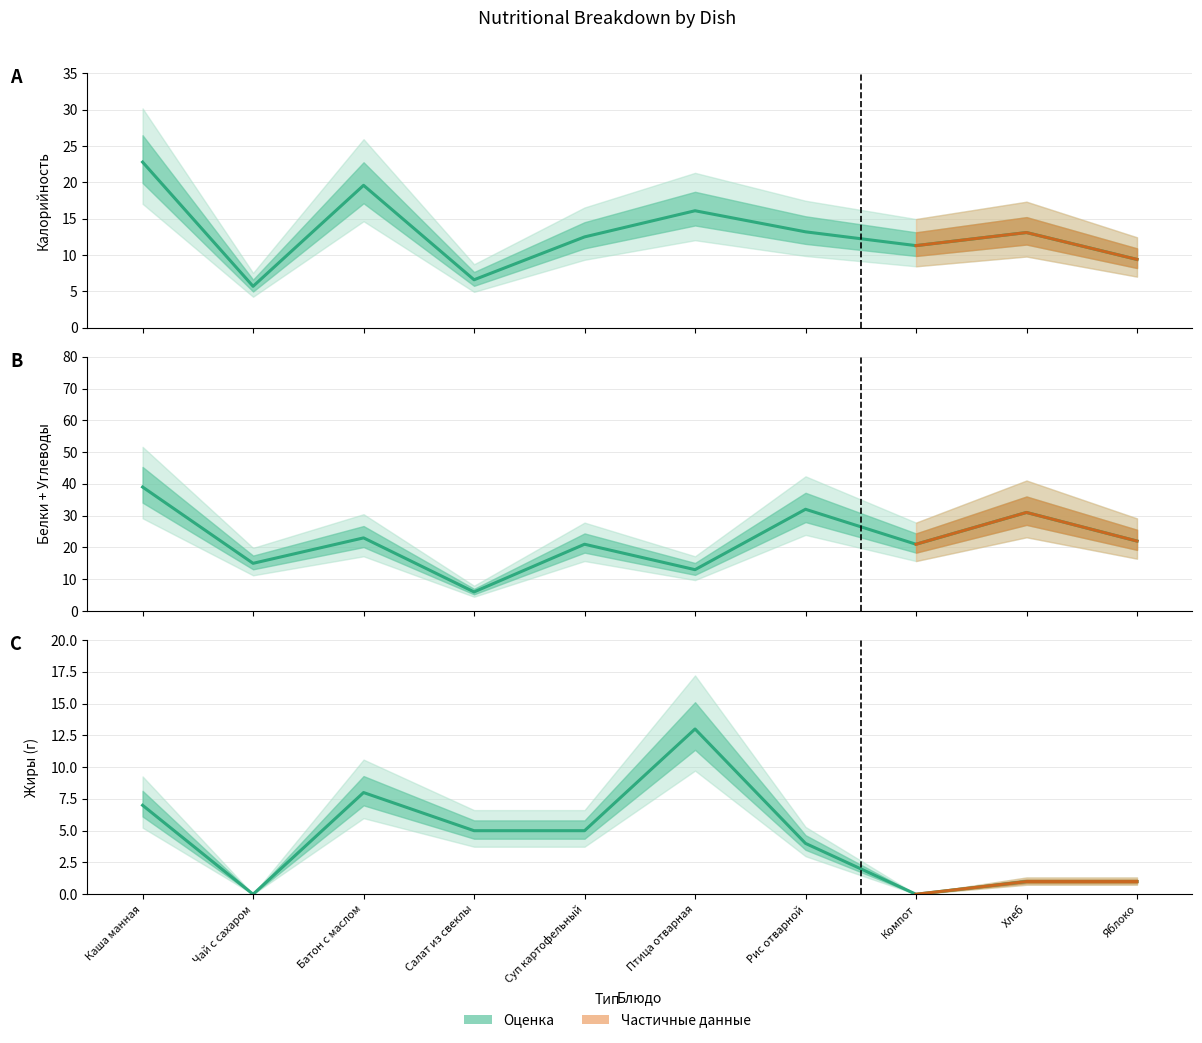

Between Компот and Рис отварной, which is larger?

Рис отварной